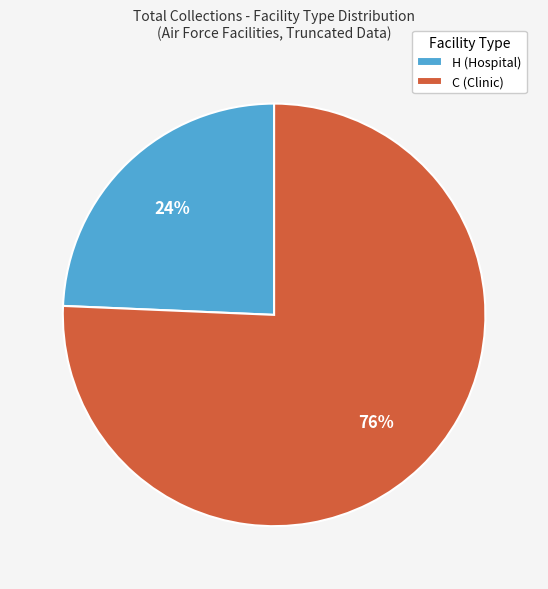

Which slice represents more than half of the pie?

C (Clinic)